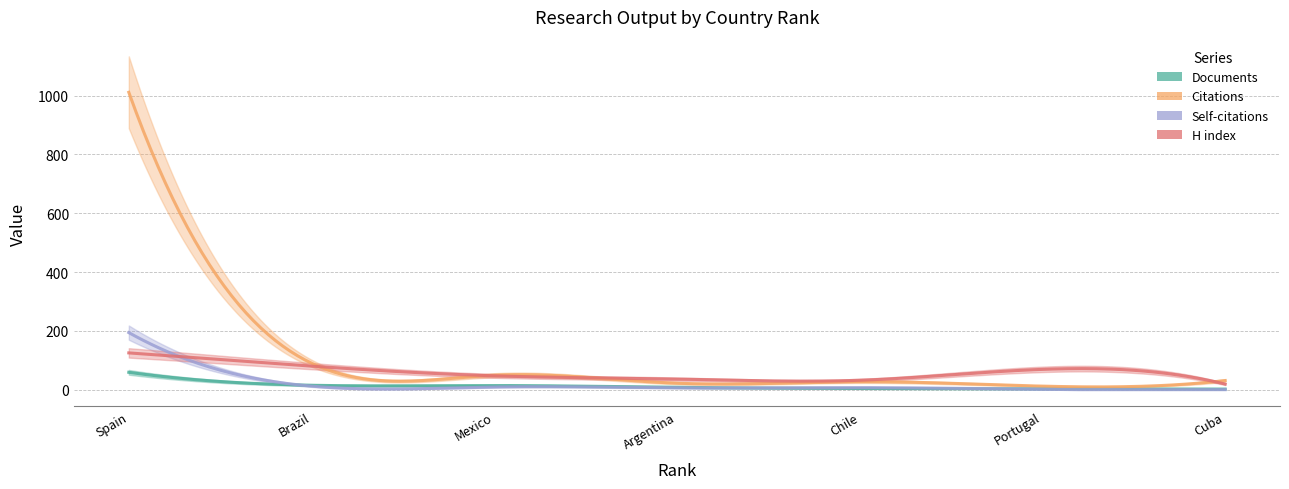

What is the spread (max minus min) of values at 7?

31